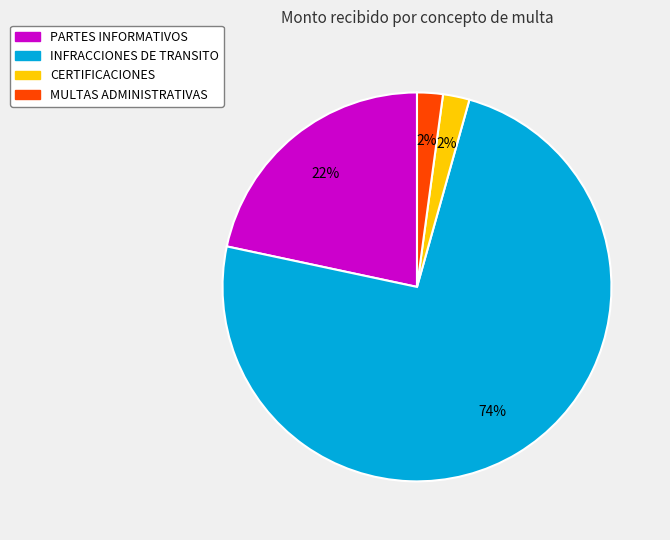

Between CERTIFICACIONES and INFRACCIONES DE TRANSITO, which is larger?

INFRACCIONES DE TRANSITO